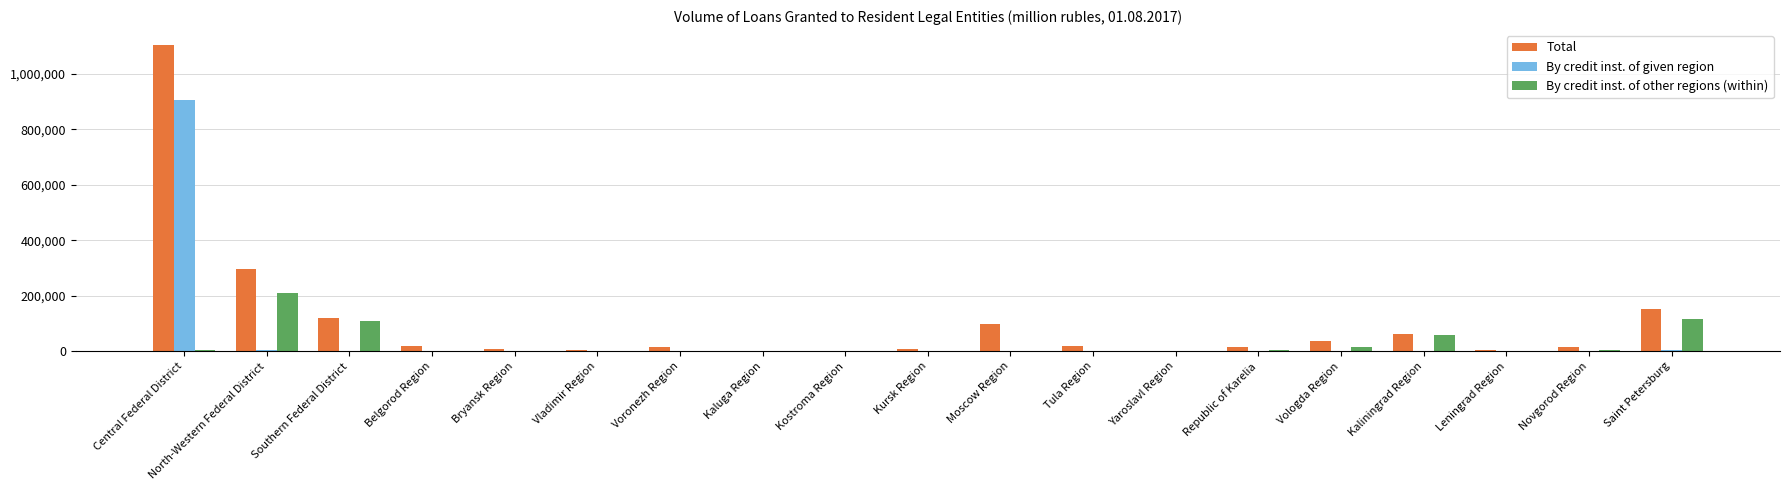

What is the sum of all By credit inst. of given region values?

916712